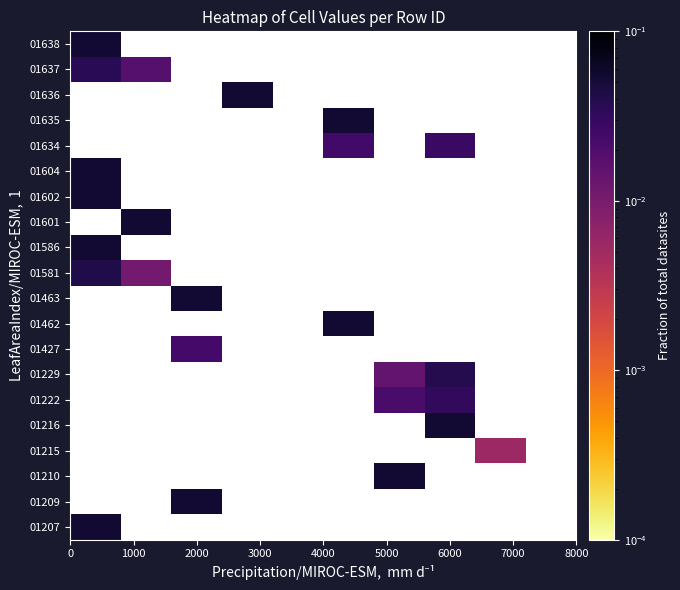

What is the total value across all series at 2000?

0.1